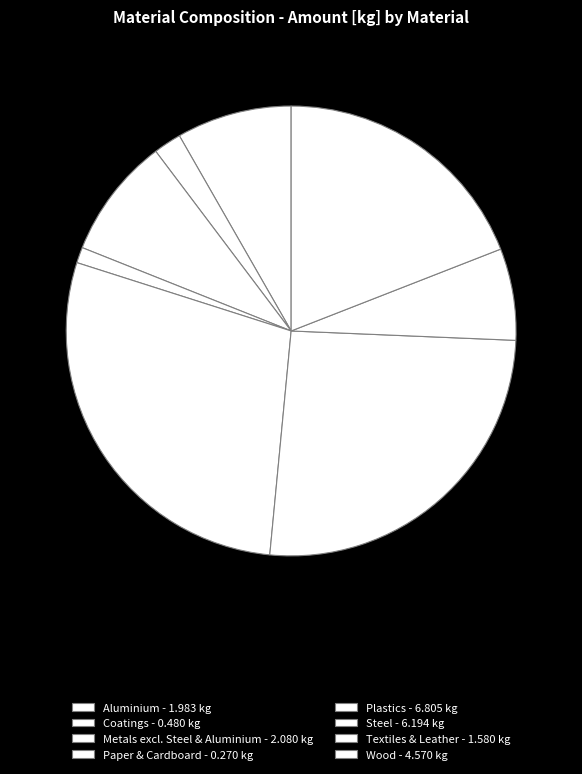

Is there a majority slice in this chart?

No